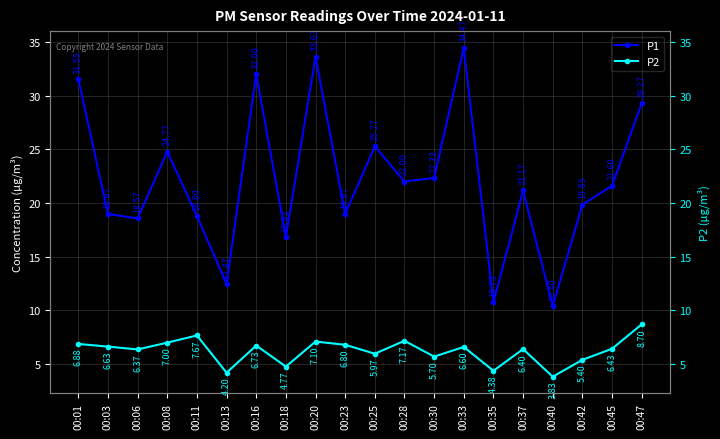

What is the sum of the P2 values at 00:23 and 00:40?

10.6